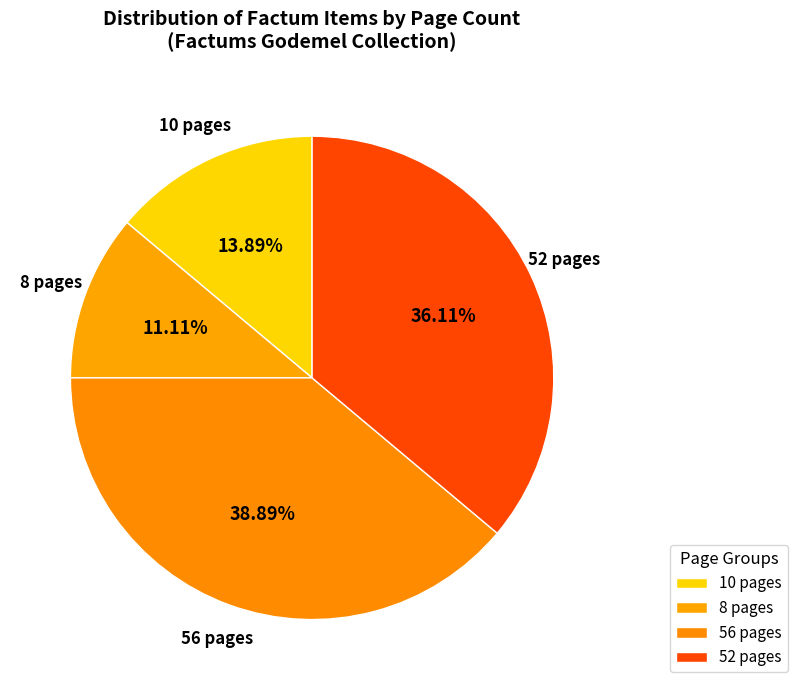

Count the number of slices in the pie.

4